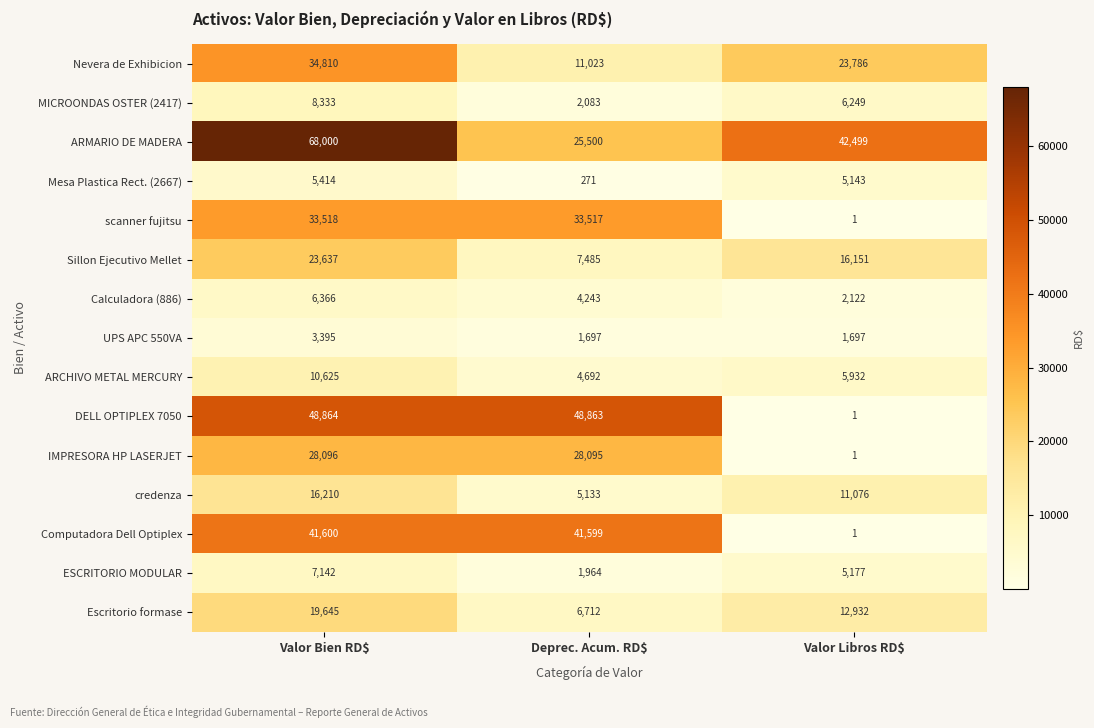

At which category is the sum across all series the highest?

Valor Bien RD$